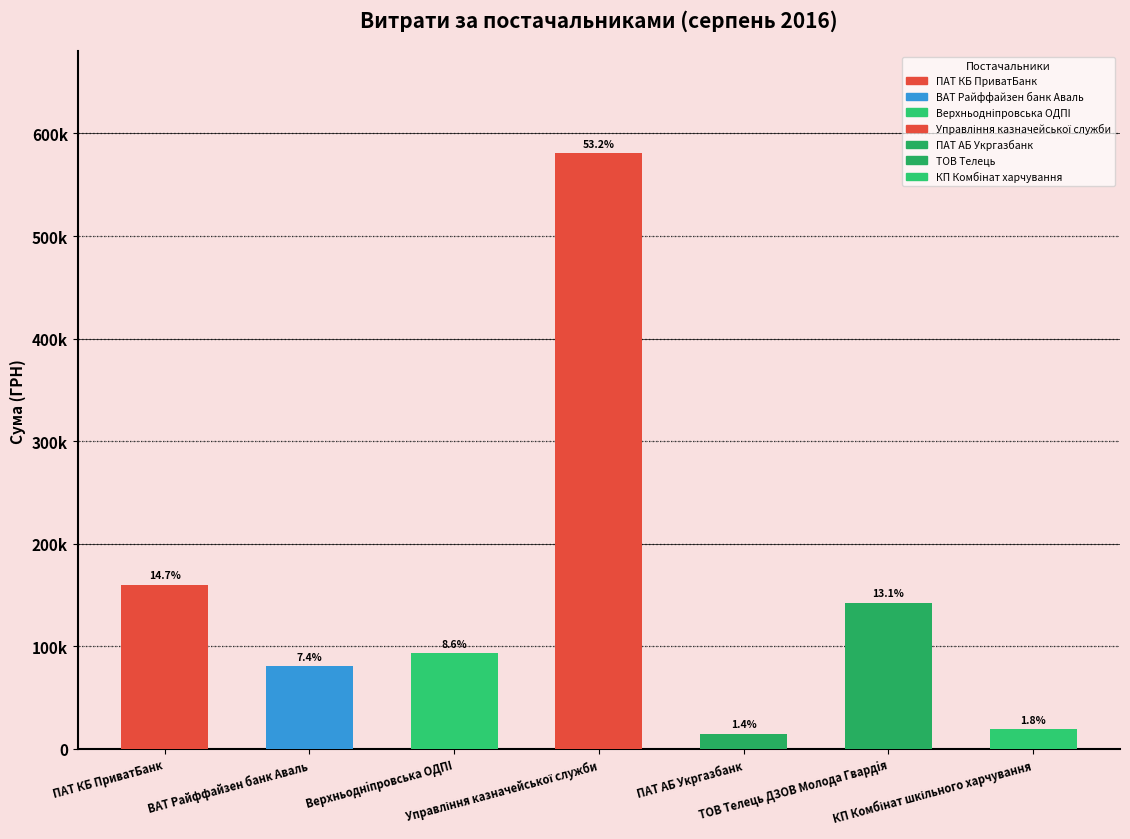

Rank the categories by value from highest to lowest.

Управління казначейської служби, ПАТ КБ ПриватБанк, ТОВ Телець ДЗОВ Молода Гвардiя, Верхньоднiпровська ОДПI, ВАТ Райффайзен банк Аваль, КП Комбінат шкільного харчування, ПАТ АБ Укргазбанк